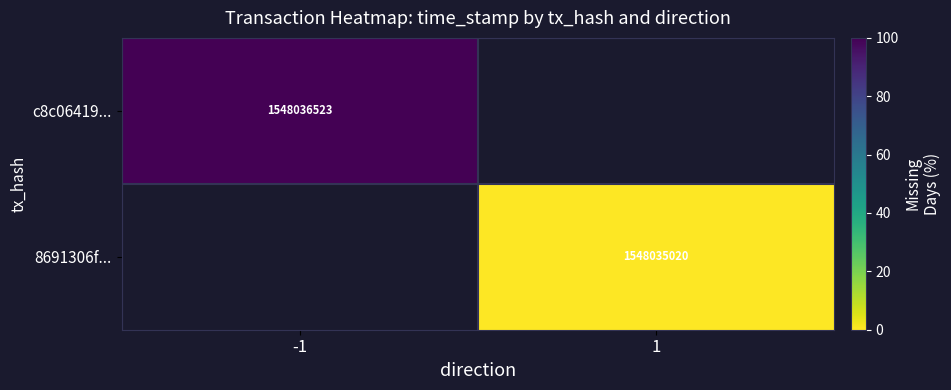

The c8c06419... series shows 1548036523 at -1. True or false?

True